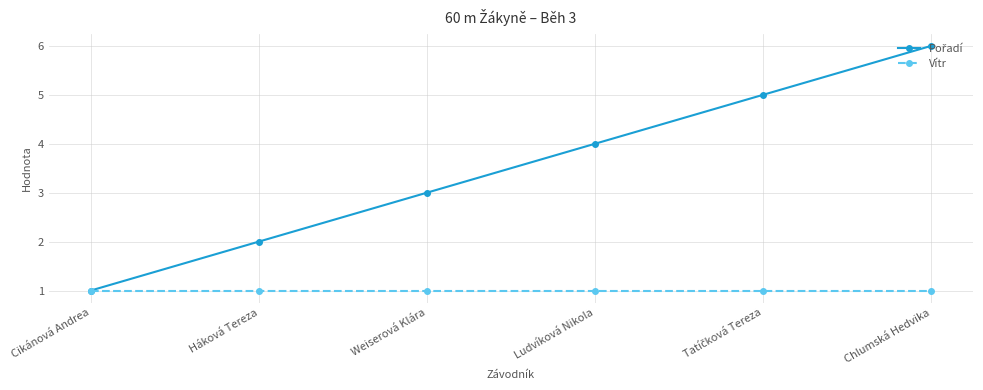

How many lines are shown in the chart?

2